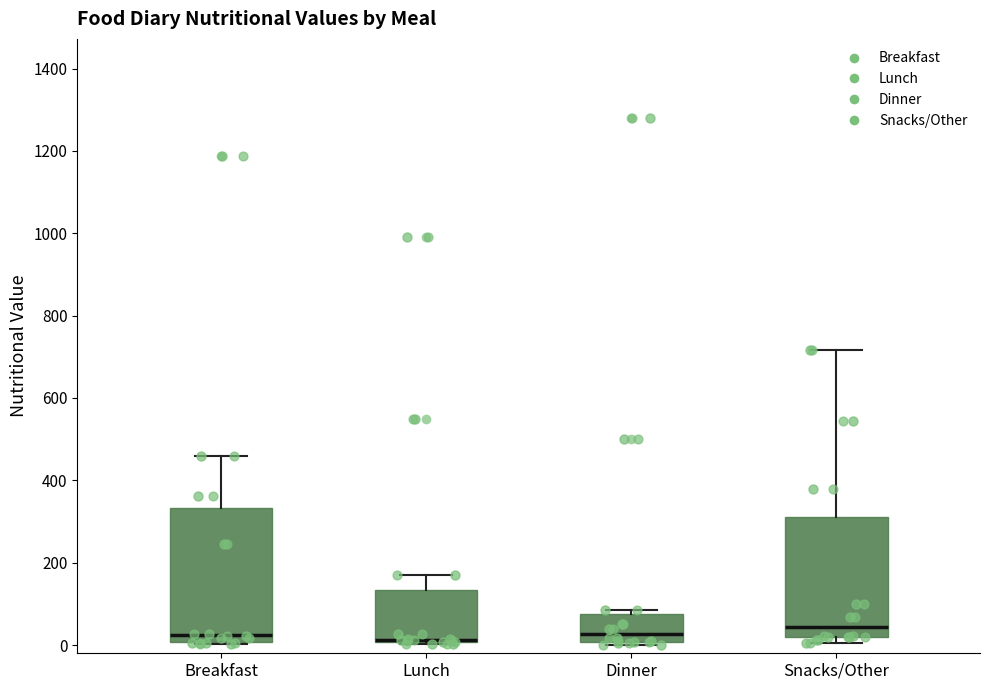

Where does the median line of the box for Breakfast sit on the y-axis? The values are not printed on the chart, so give them approximately, as read against the axis.

20